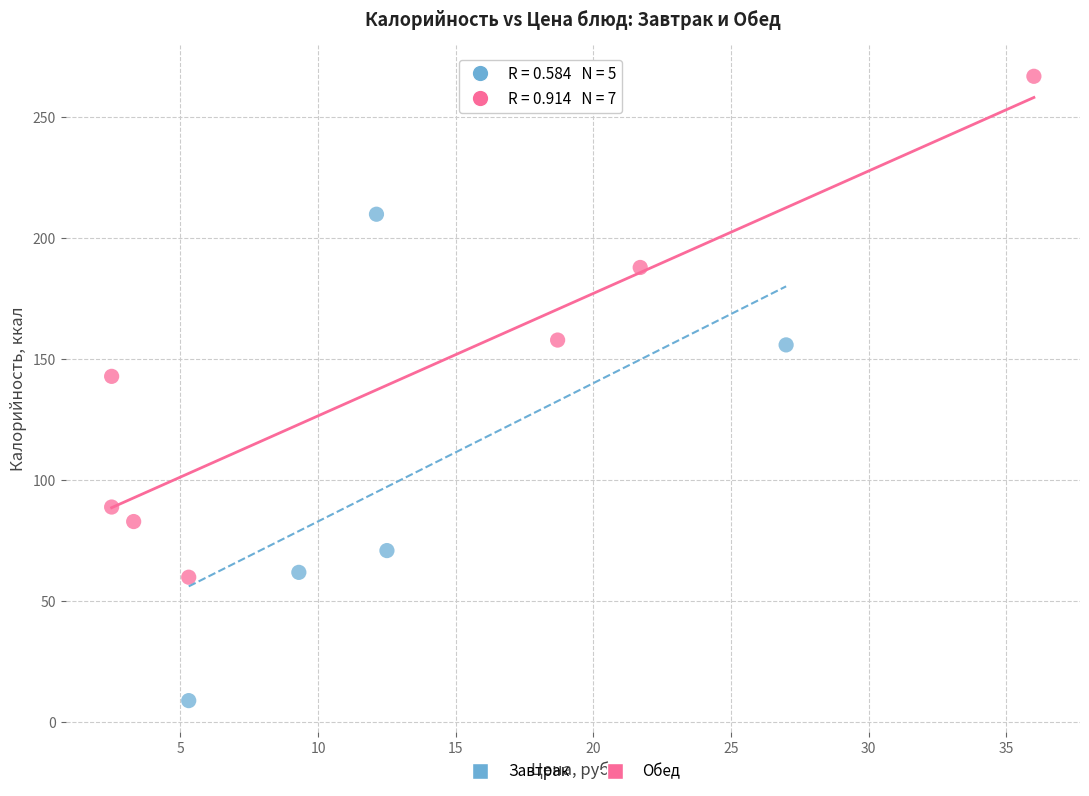

Which series contains the lowest Y value?

Завтрак